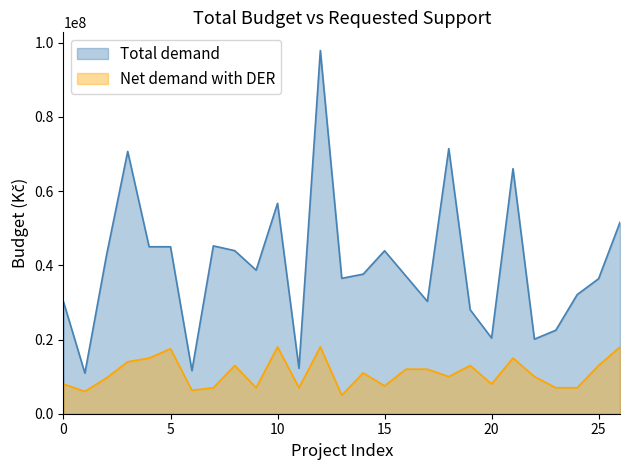

What value does the Total demand series have at 10?

56705400